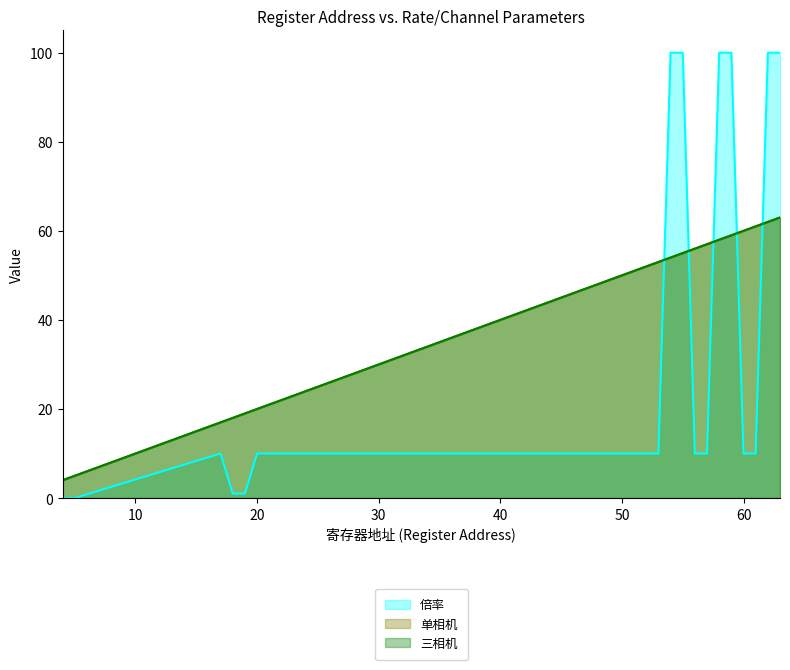

Which series has the largest total across all categories?

单相机